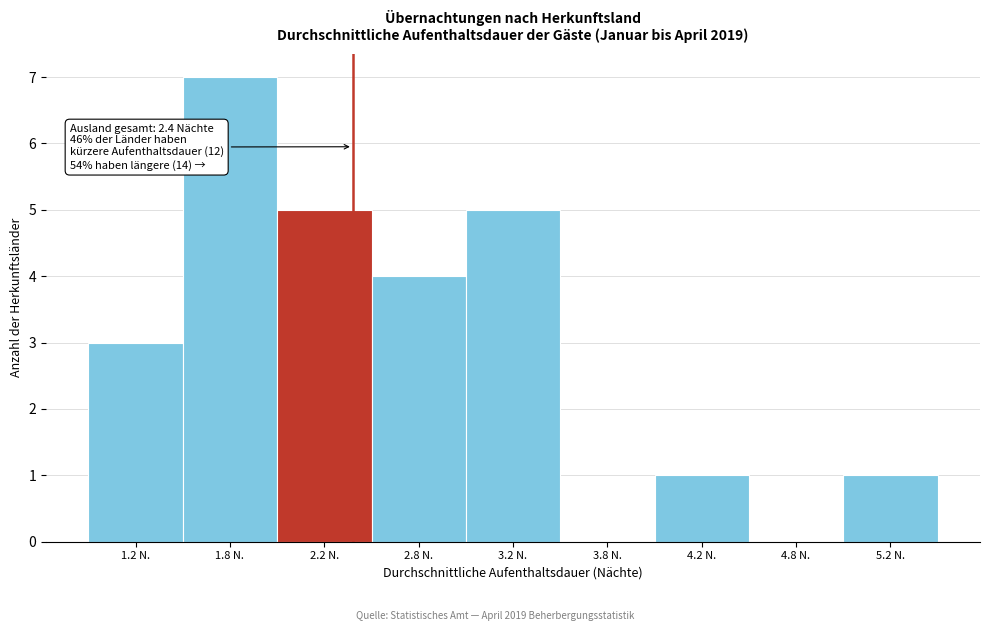

Reading left to right, what are all the values shown in this chart?

1.2 N.=3	1.8 N.=7	2.2 N.=5	2.8 N.=4	3.2 N.=5	3.8 N.=0	4.2 N.=1	4.8 N.=0	5.2 N.=1